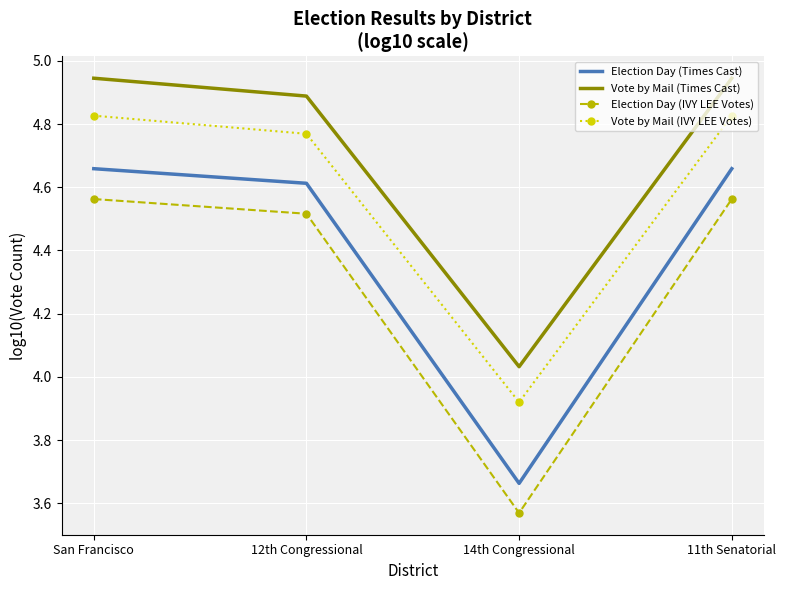

What are all the series names shown in the legend?

Election Day (Times Cast), Vote by Mail (Times Cast), Election Day (IVY LEE Votes), Vote by Mail (IVY LEE Votes)